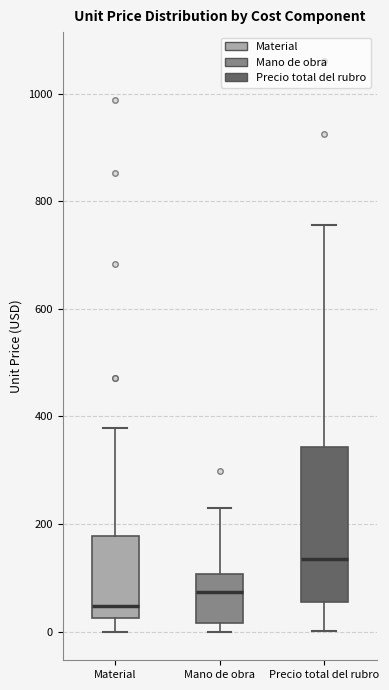

Reading left to right, read every box against the y-axis: the position of its median line, the range the box covers, and the ends of its whiskers. The values are not printed on the chart, so give them approximately, as read against the axis.

Material: median 40, box 20 to 180, whiskers 0 to 380
Mano de obra: median 80, box 20 to 100, whiskers 0 to 240
Precio total del rubro: median 140, box 60 to 340, whiskers 0 to 760